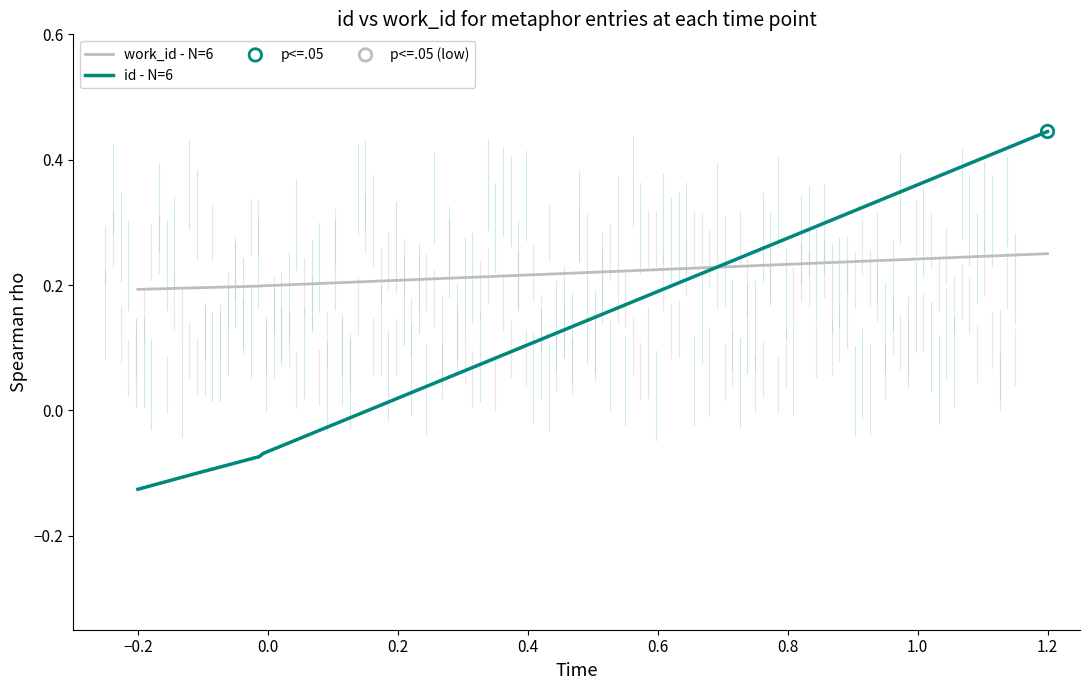

Which series has the widest spread of values?

id - N=6